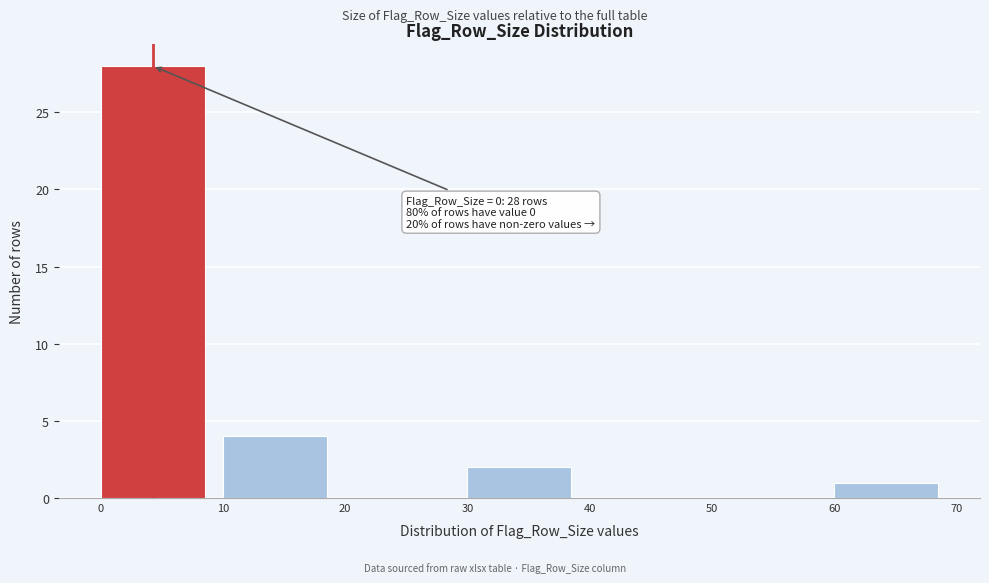

Over which range of the x-axis is the bar tallest?

0 to 10